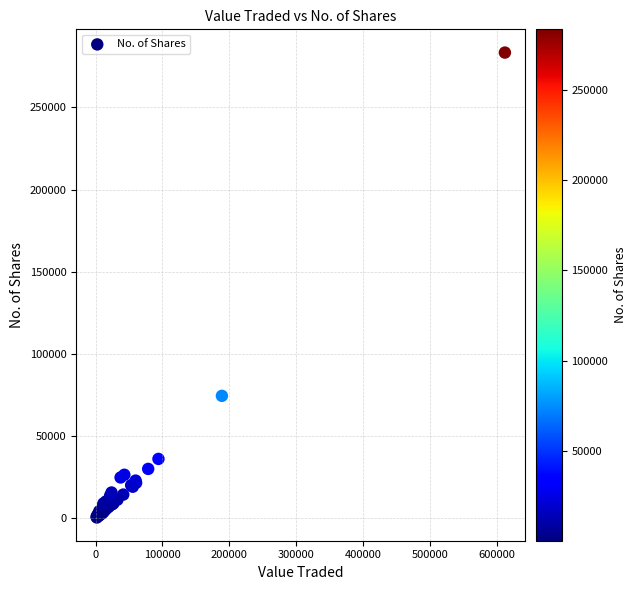

What Y value in the scatter plot is closest to 141950?

74546